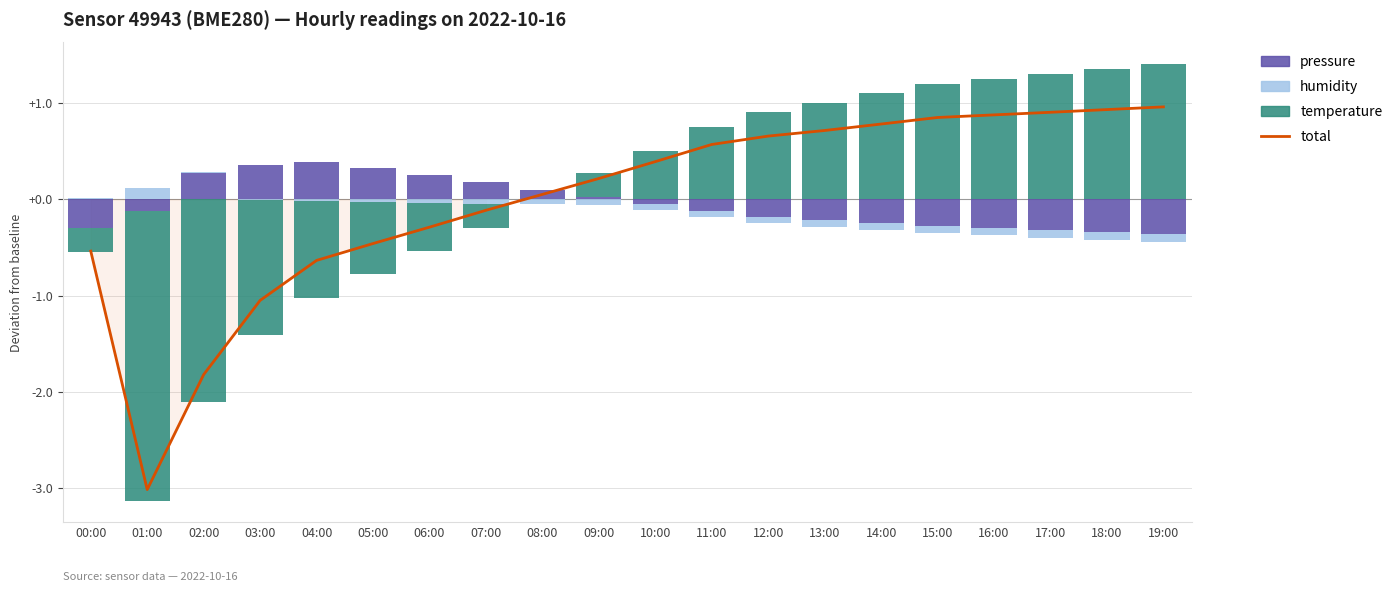

True or false: humidity has a value of 0.0 at 11:00.

True